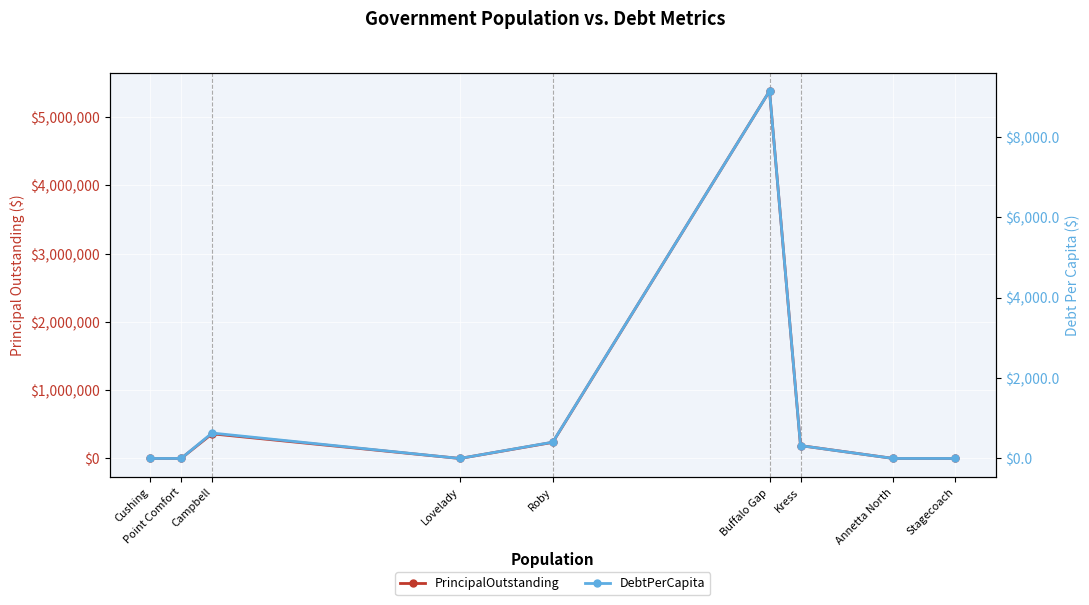

True or false: PrincipalOutstanding and DebtPerCapita cross at least once.

False